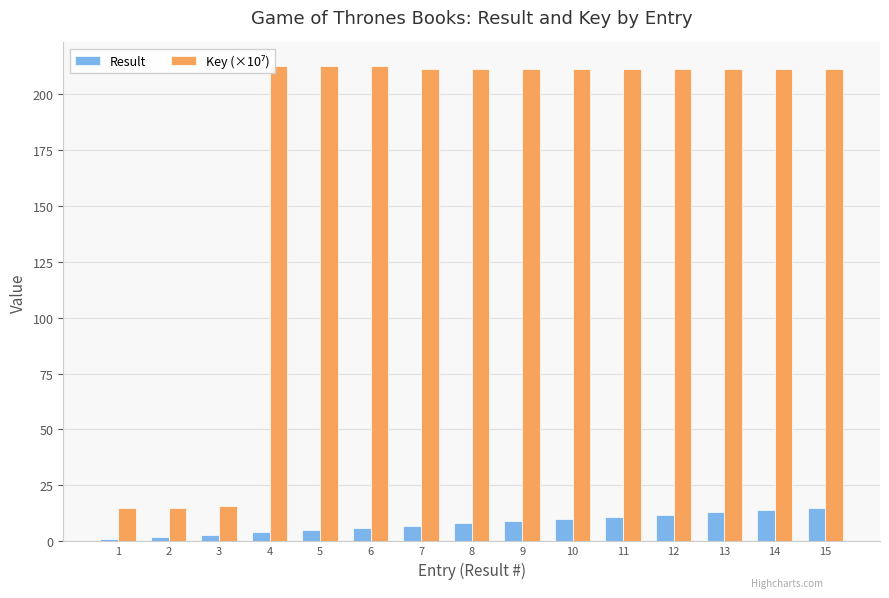

Reading right to left, list all the values displayed in this chart.

Result: 15.0	14.0	13.0	12.0	11.0	10.0	9.0	8.0	7.0	6.0	5.0	4.0	3.0	2.0	1.0
Key (×10⁷): 211.2	211.2	211.2	211.2	211.2	211.2	211.2	211.2	211.2	212.3	212.3	212.3	16.0	15.1	15.1